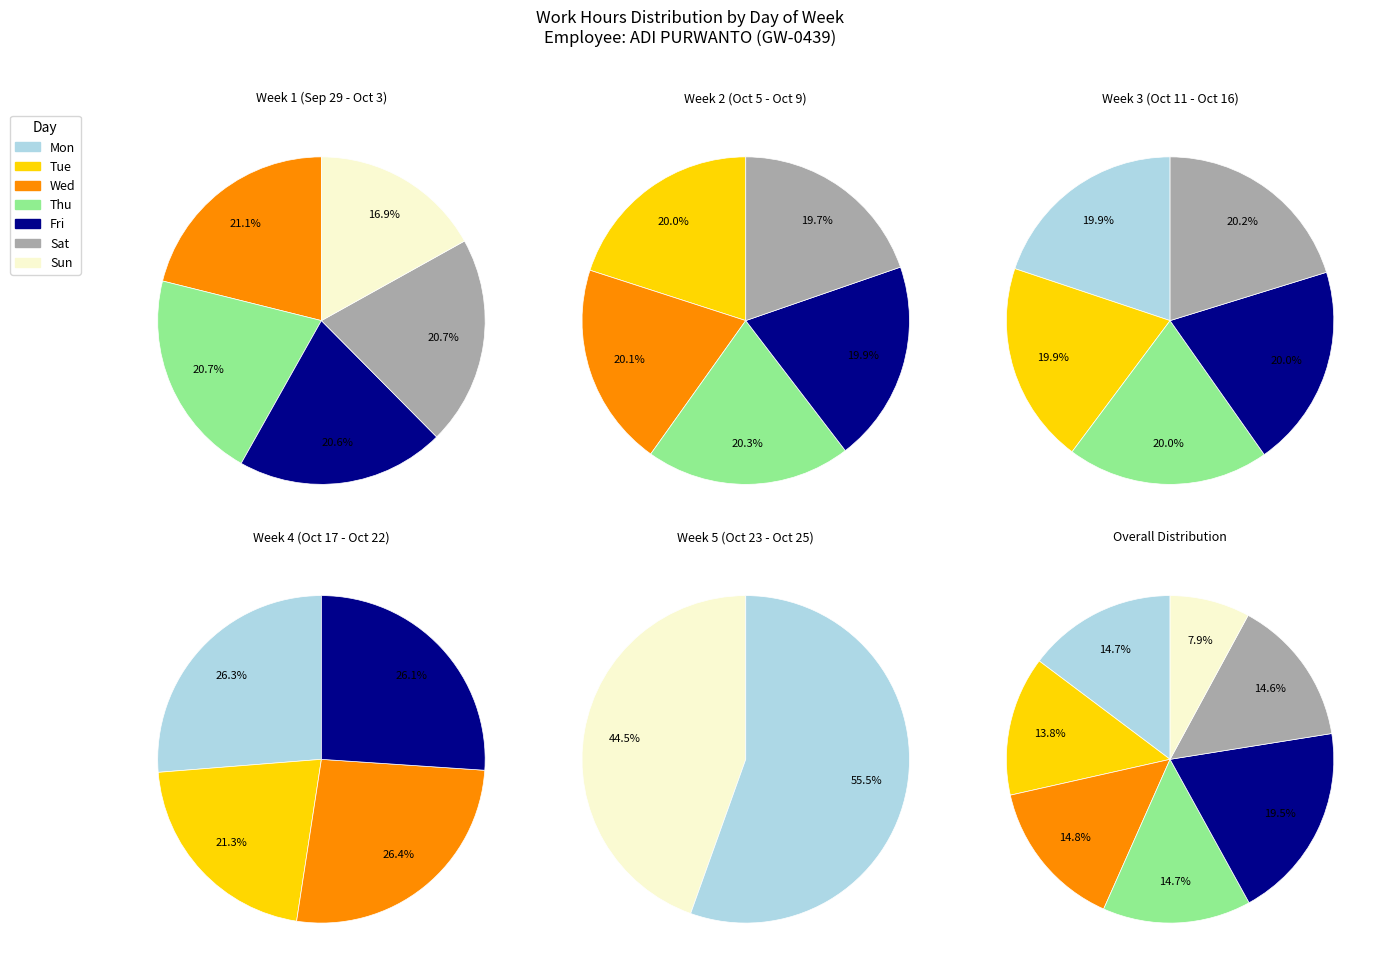

Is there a majority slice in this chart?

No